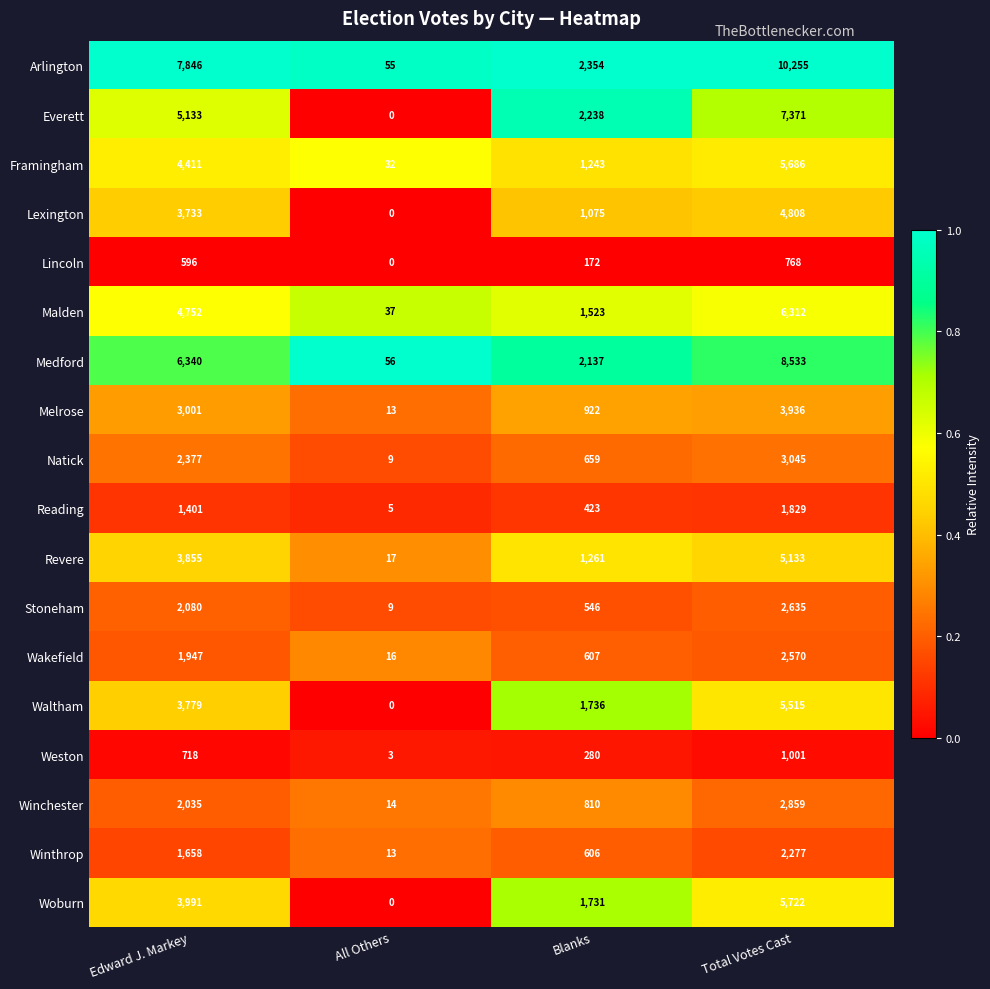

Rank the series at Total Votes Cast from highest to lowest value.

Arlington, Medford, Everett, Malden, Woburn, Framingham, Waltham, Revere, Lexington, Melrose, Natick, Winchester, Stoneham, Wakefield, Winthrop, Reading, Weston, Lincoln